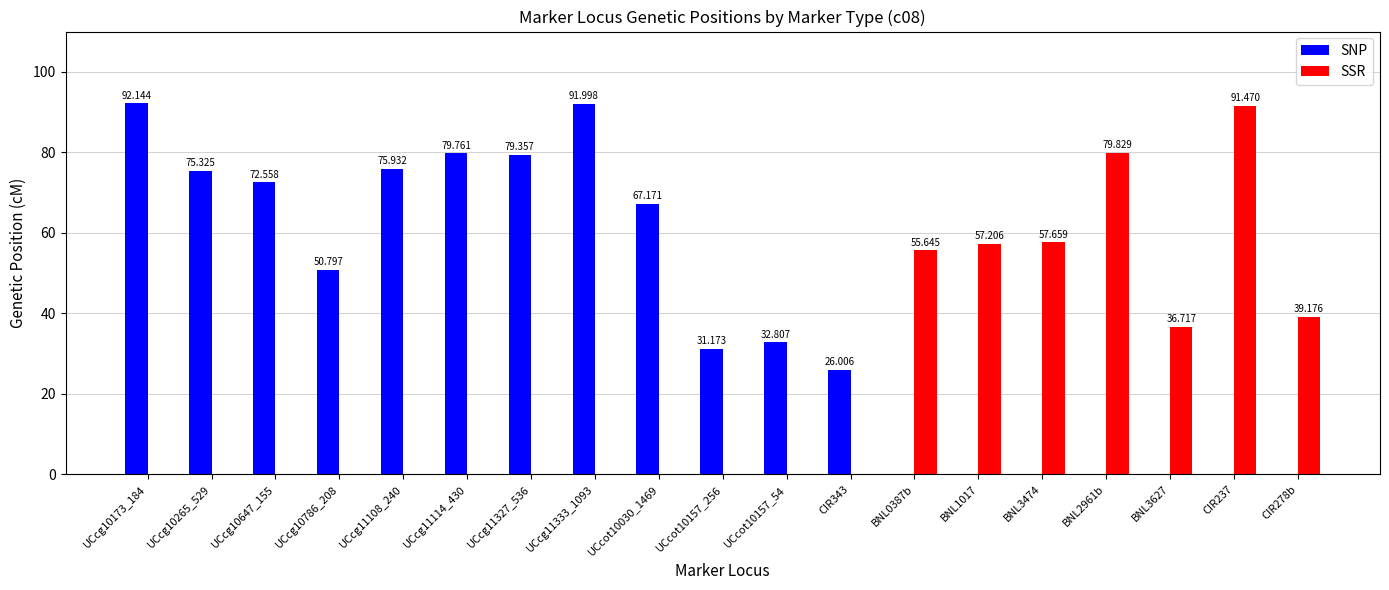

Is it true that SSR equals -45.4 at UCcg11108_240?

False